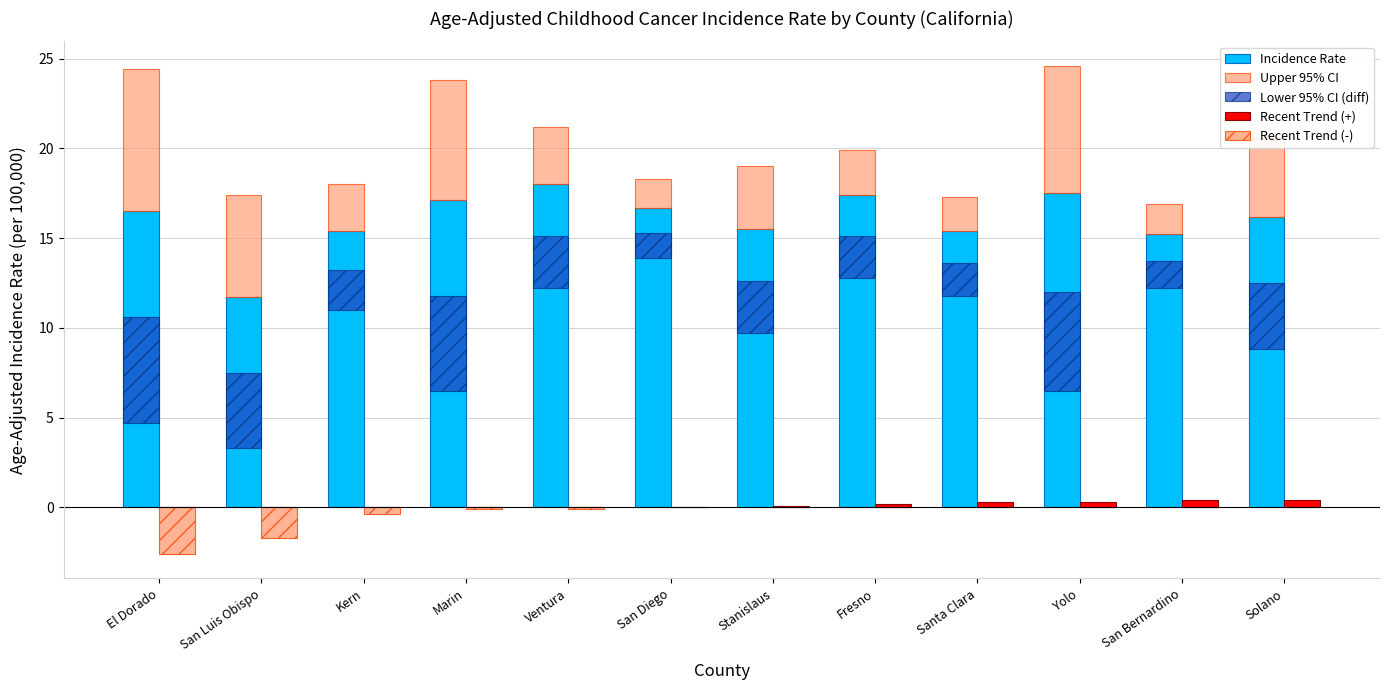

Count the number of categories in the chart.

12